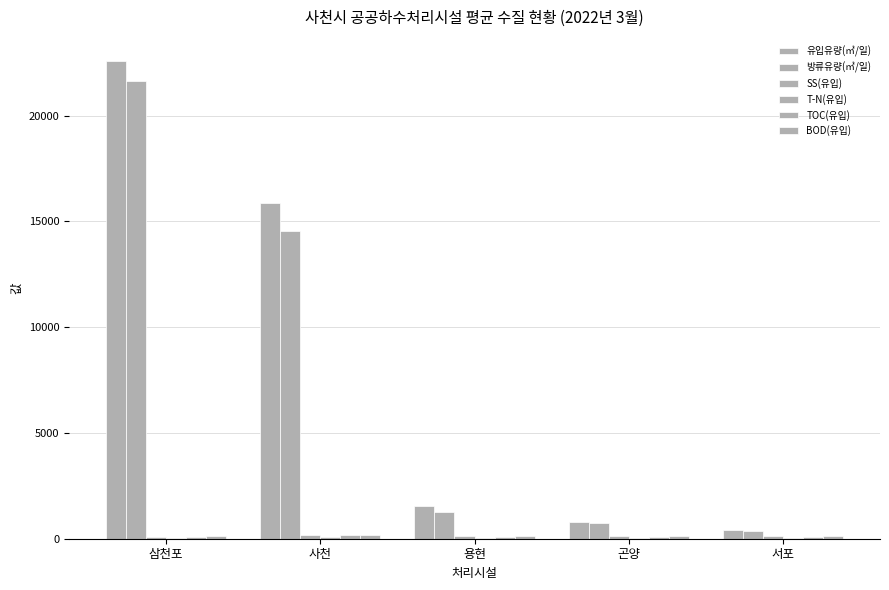

Count the number of categories in the chart.

5